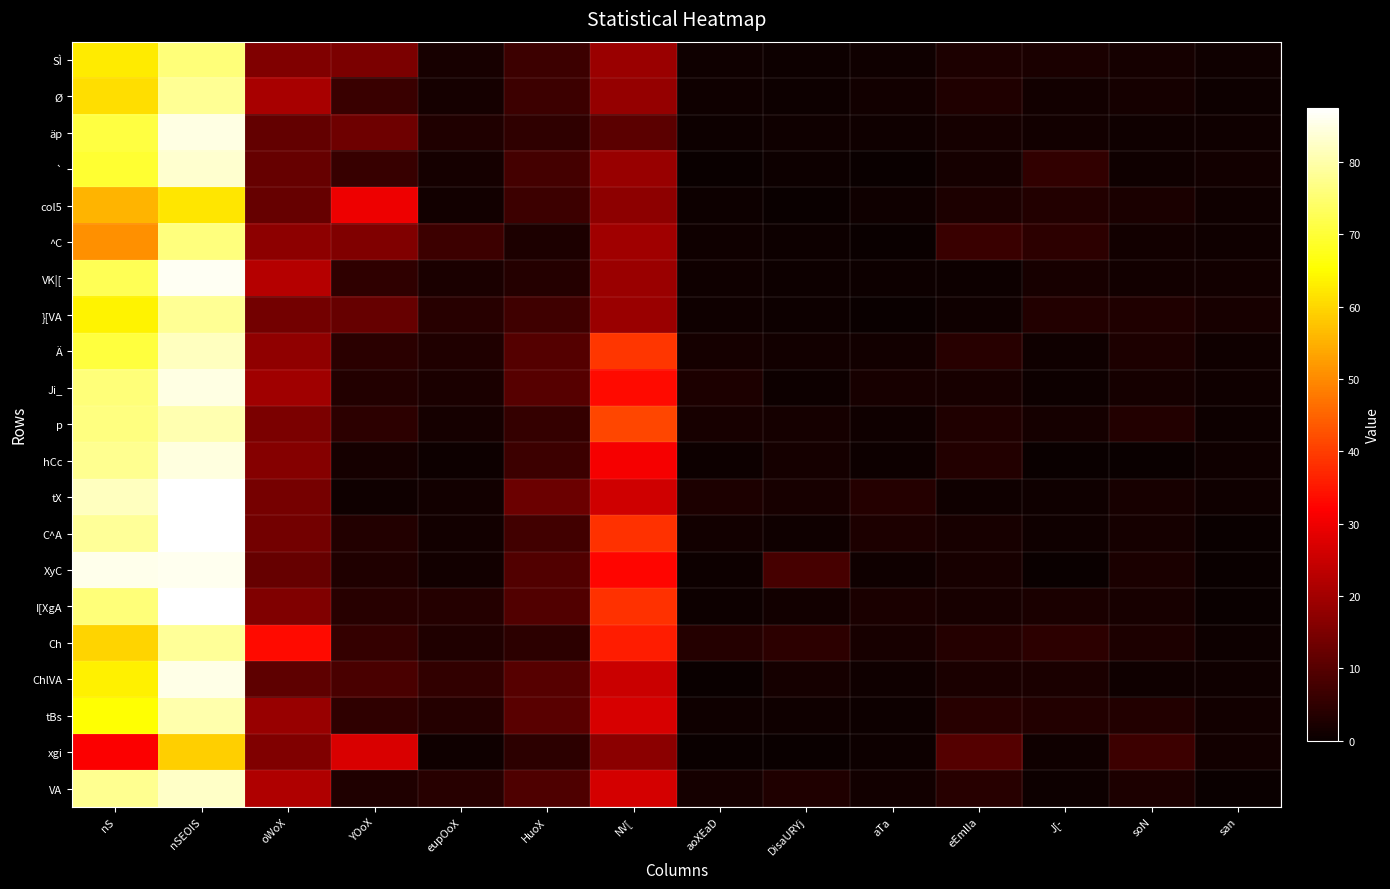

Which has a higher value, nSEOIS or oWoX?

nSEOIS